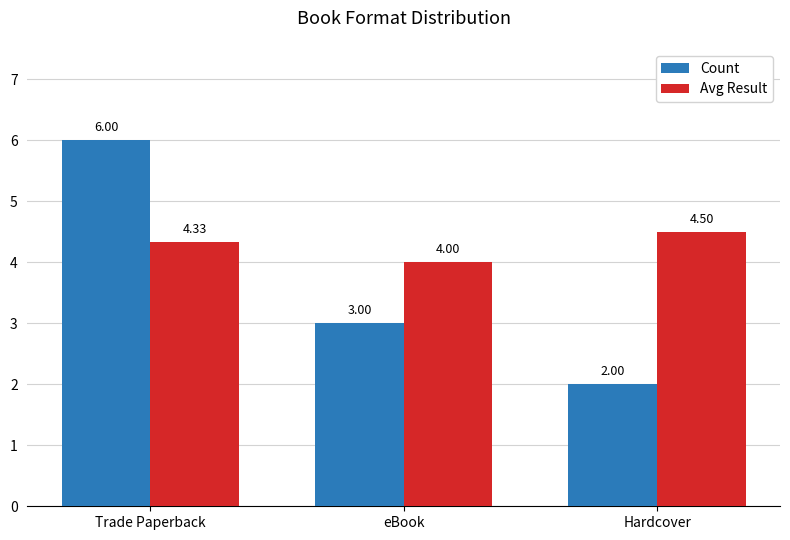

Rank the categories by Avg Result value from lowest to highest.

eBook, Trade Paperback, Hardcover